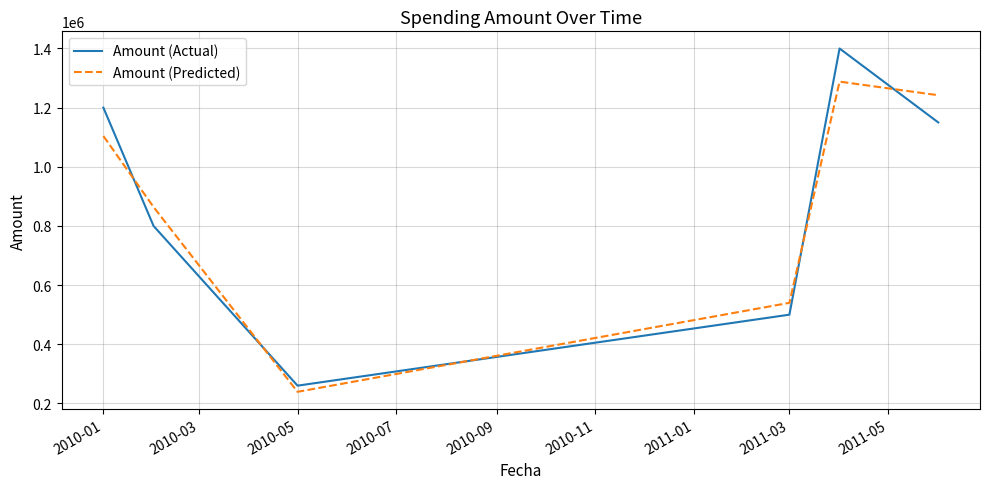

What is the smallest value displayed?

239200